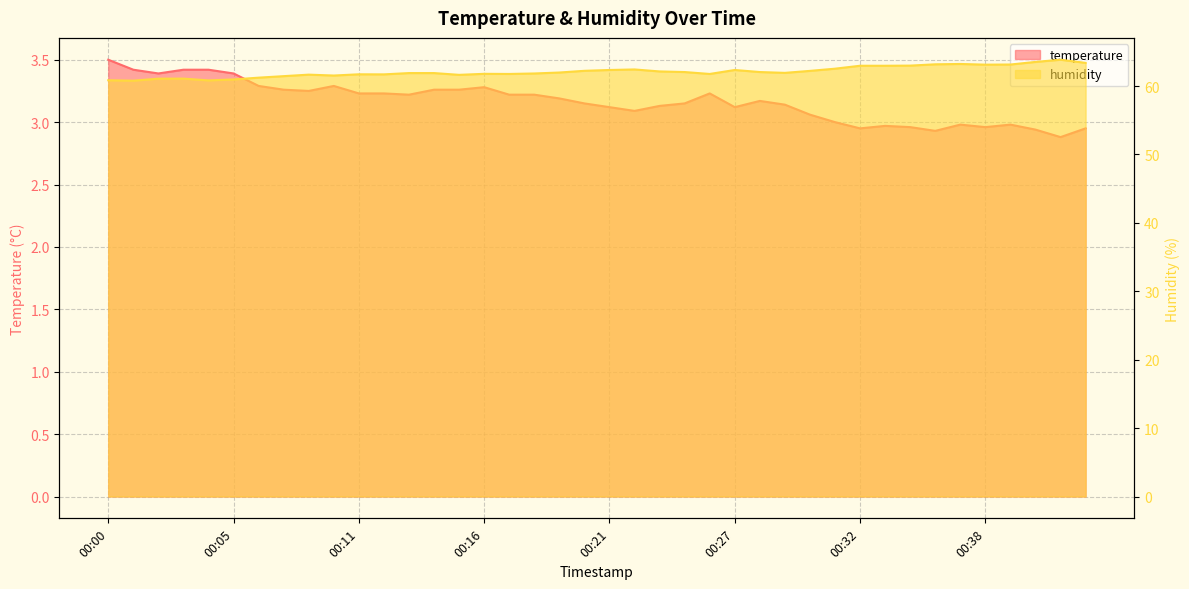

The humidity series shows 88.8 at 00:08. True or false?

False